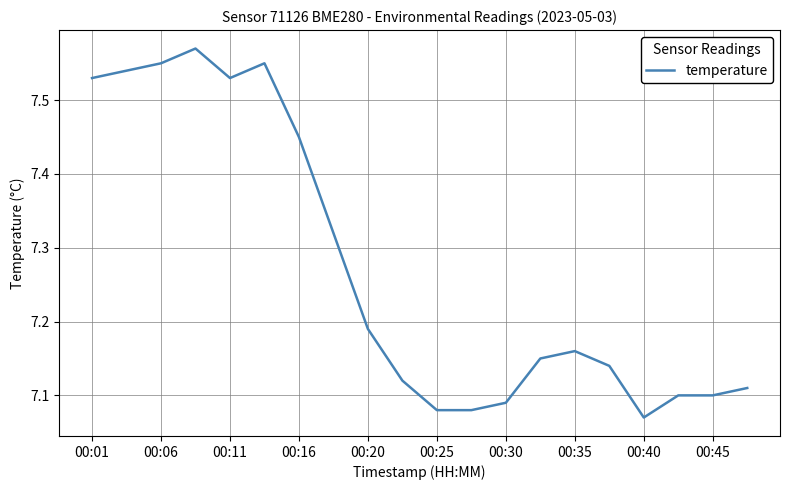

What is the difference between the second highest and second lowest values?

0.5